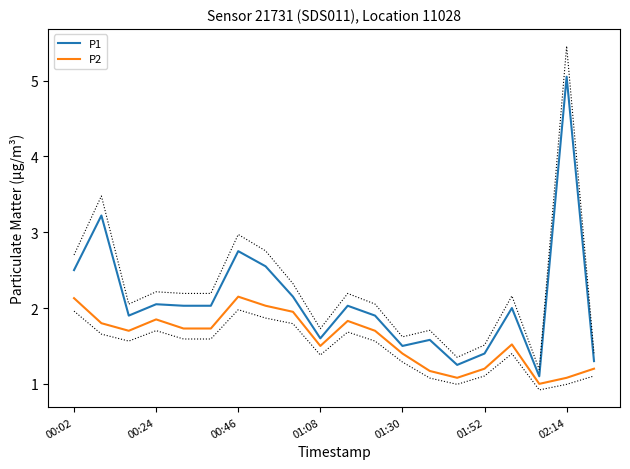

How many values in the P1 series exceed 2?

10